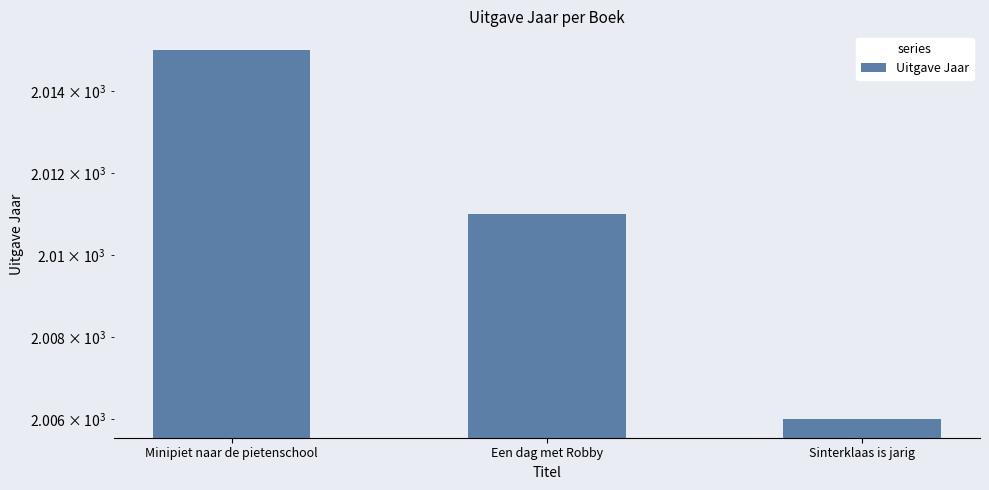

What is the approximate value at Sinterklaas is jarig?

2006